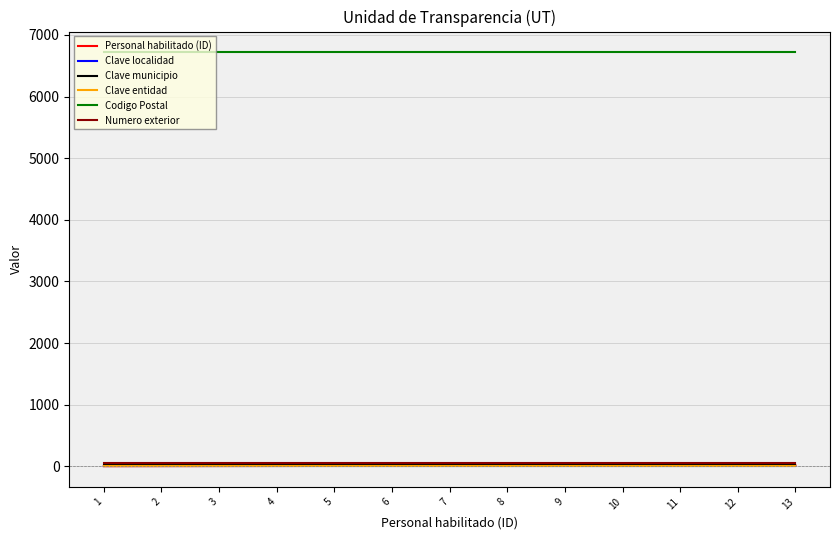

What are all the series names shown in the legend?

Personal habilitado (ID), Clave localidad, Clave municipio, Clave entidad, Codigo Postal, Numero exterior